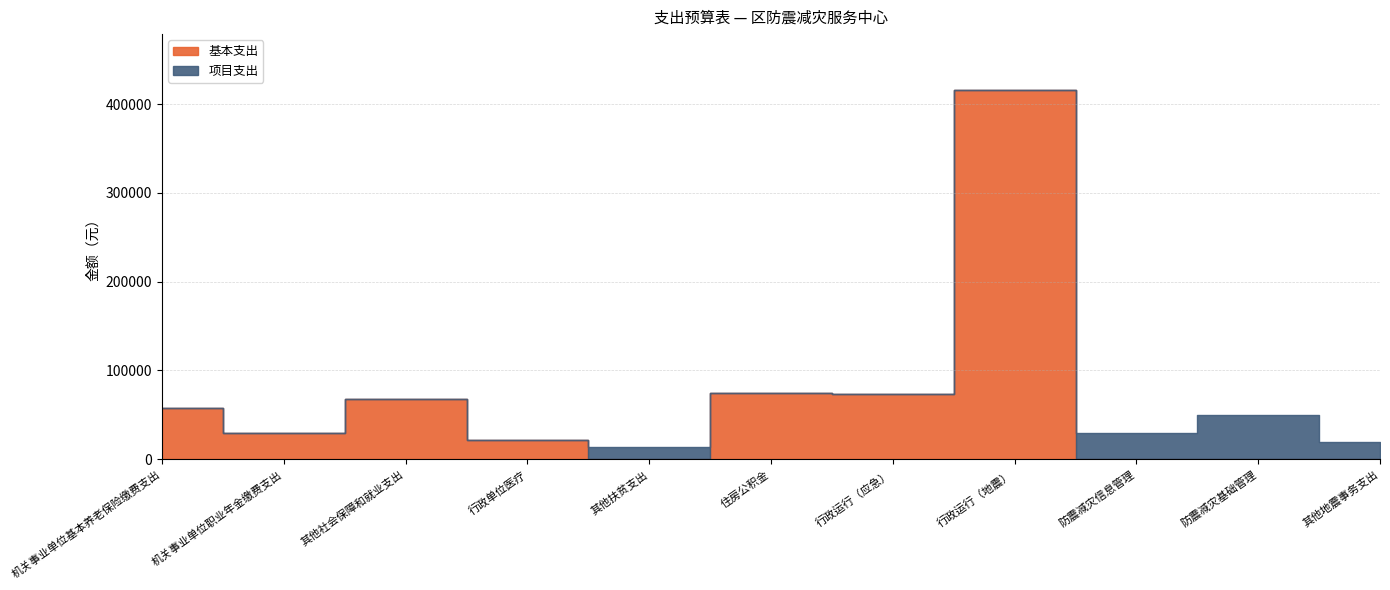

What is the maximum value shown in the chart?

416259